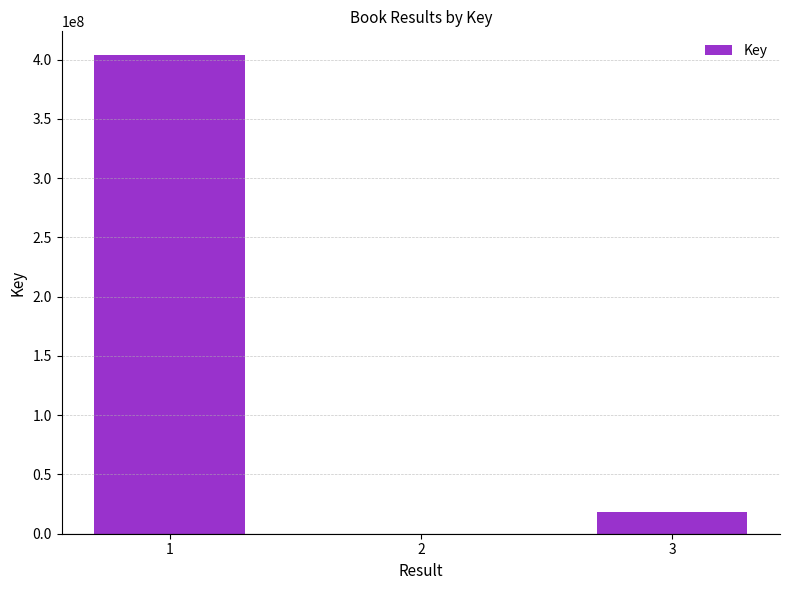

Are the bars horizontal?

No